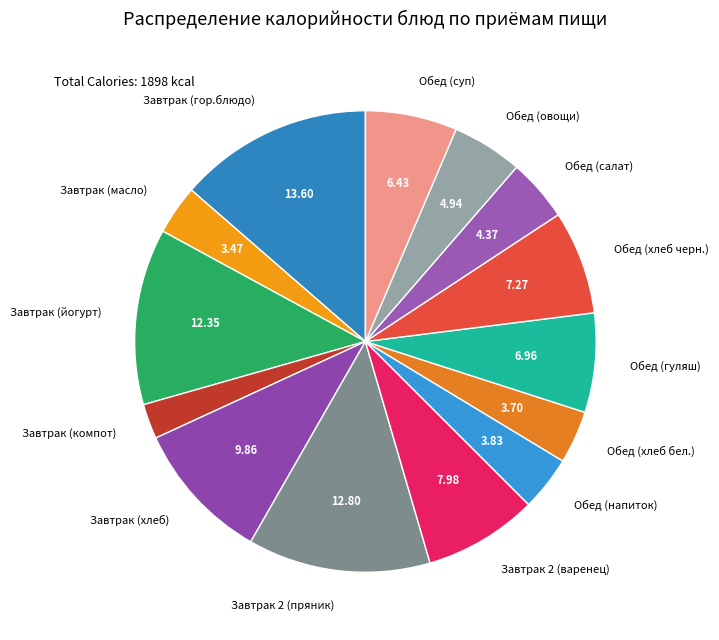

True or false: Завтрак (йогурт) accounts for 27% of the total.

False